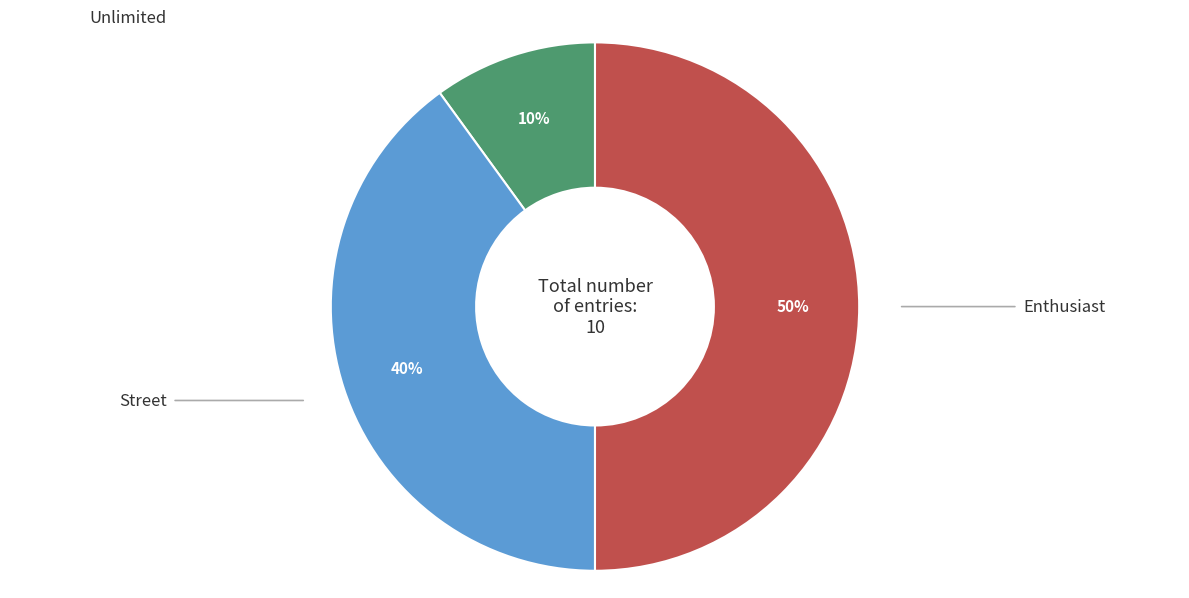

To the nearest percent, what is the difference between the largest and smallest slice percentages?

40%